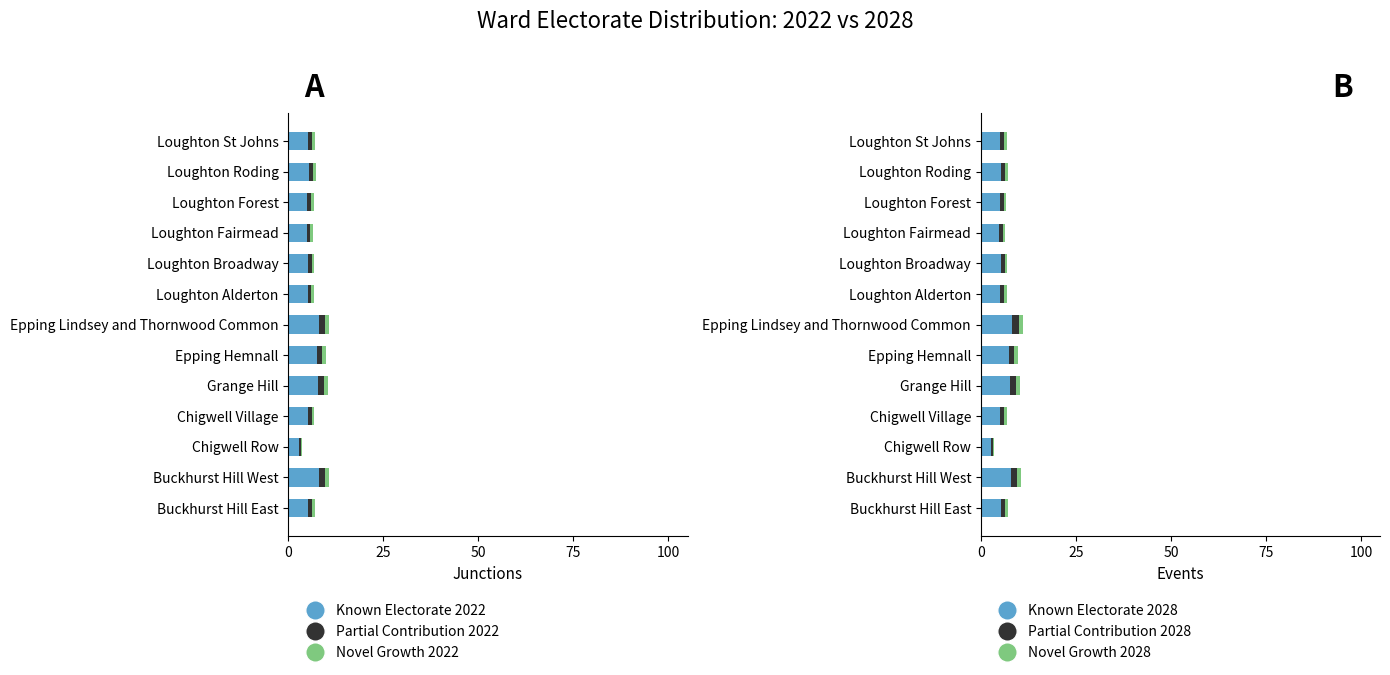

What is the average value of the Partial Novel Splicing Events series?

1.2